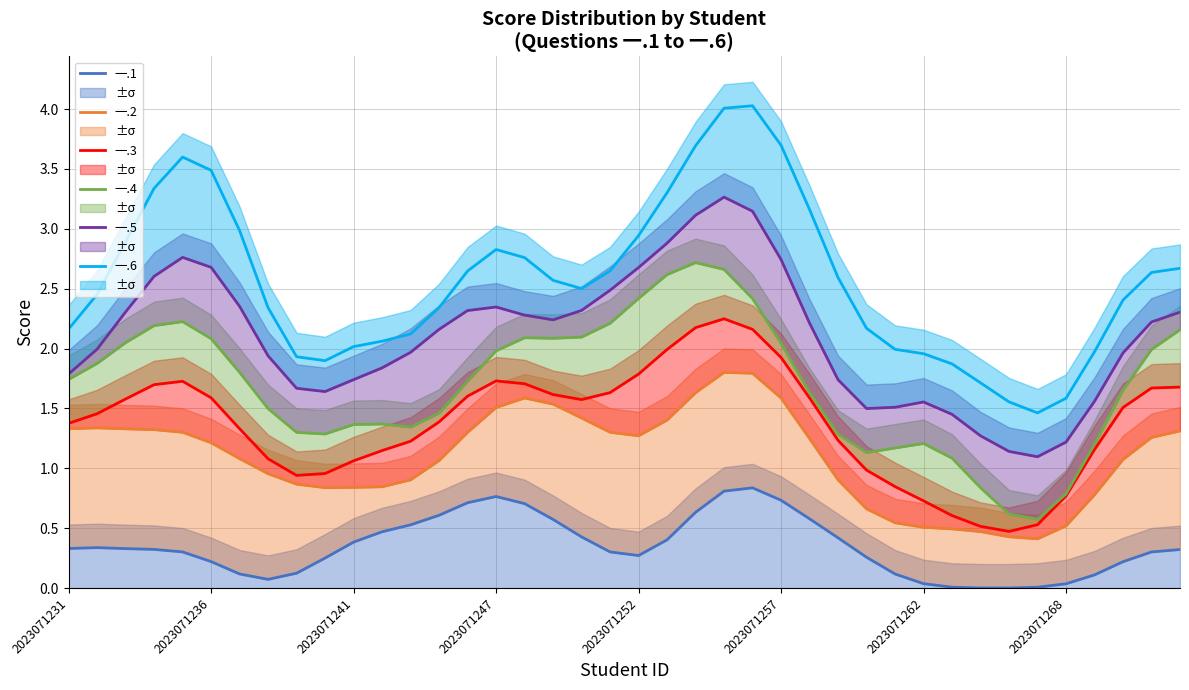

What is the value of the 一.2 point at the 12th from the left?

0.8